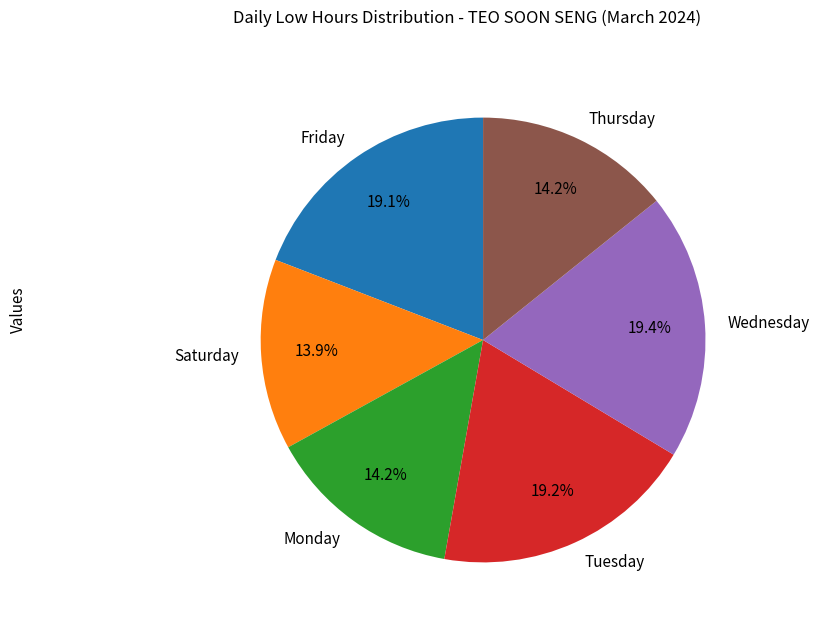

Which has a higher value, Monday or Tuesday?

Tuesday